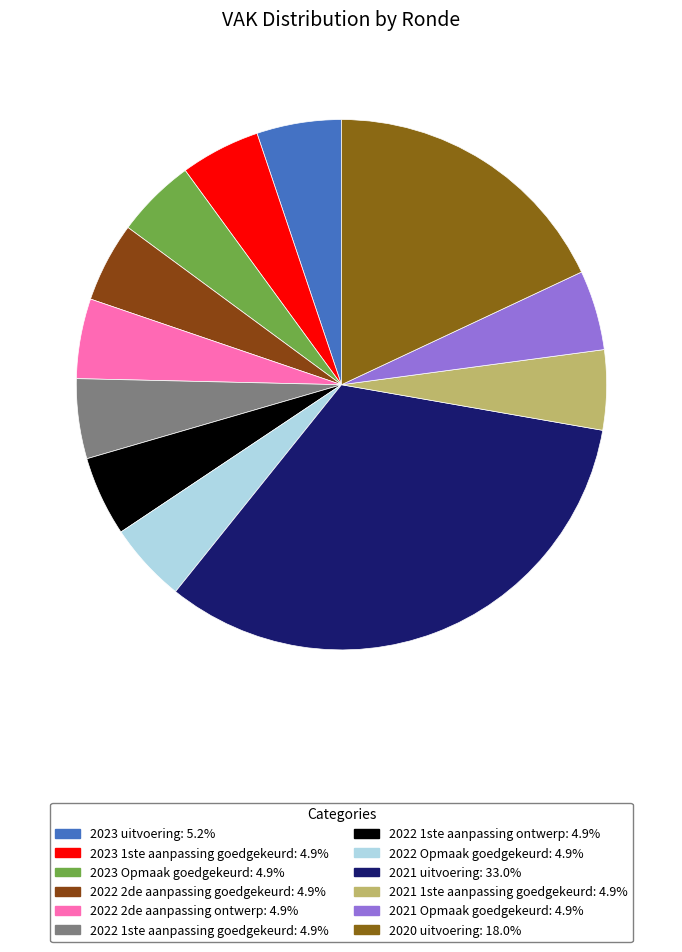

Rank the categories by value from highest to lowest.

2021 uitvoering, 2020 uitvoering, 2023 uitvoering, 2023 1ste aanpassing goedgekeurd, 2023 Opmaak goedgekeurd, 2022 2de aanpassing goedgekeurd, 2022 2de aanpassing ontwerp, 2022 1ste aanpassing goedgekeurd, 2022 1ste aanpassing ontwerp, 2022 Opmaak goedgekeurd, 2021 1ste aanpassing goedgekeurd, 2021 Opmaak goedgekeurd